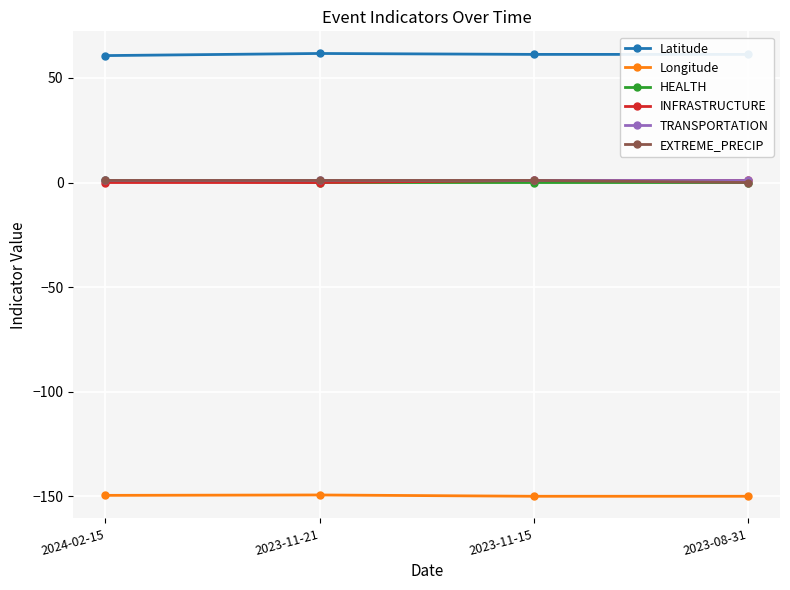

What are all the series names shown in the legend?

Latitude, Longitude, HEALTH, INFRASTRUCTURE, TRANSPORTATION, EXTREME_PRECIP